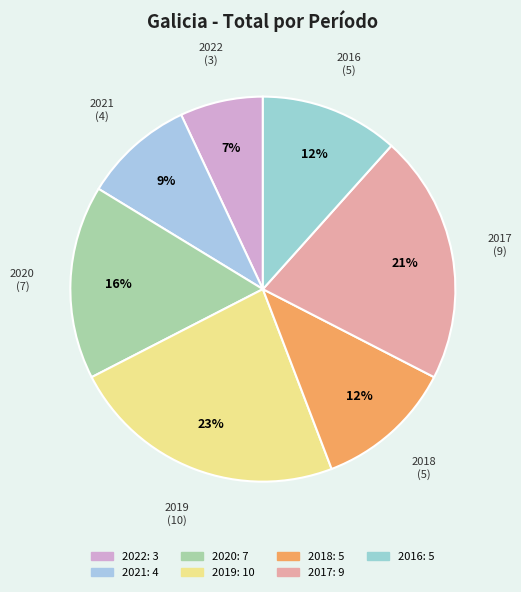

Which slice is the largest?

2019